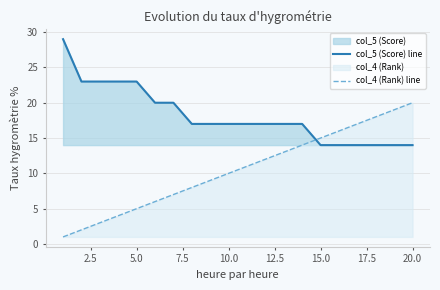

What is the spread (max minus min) of values at 15.0?

1